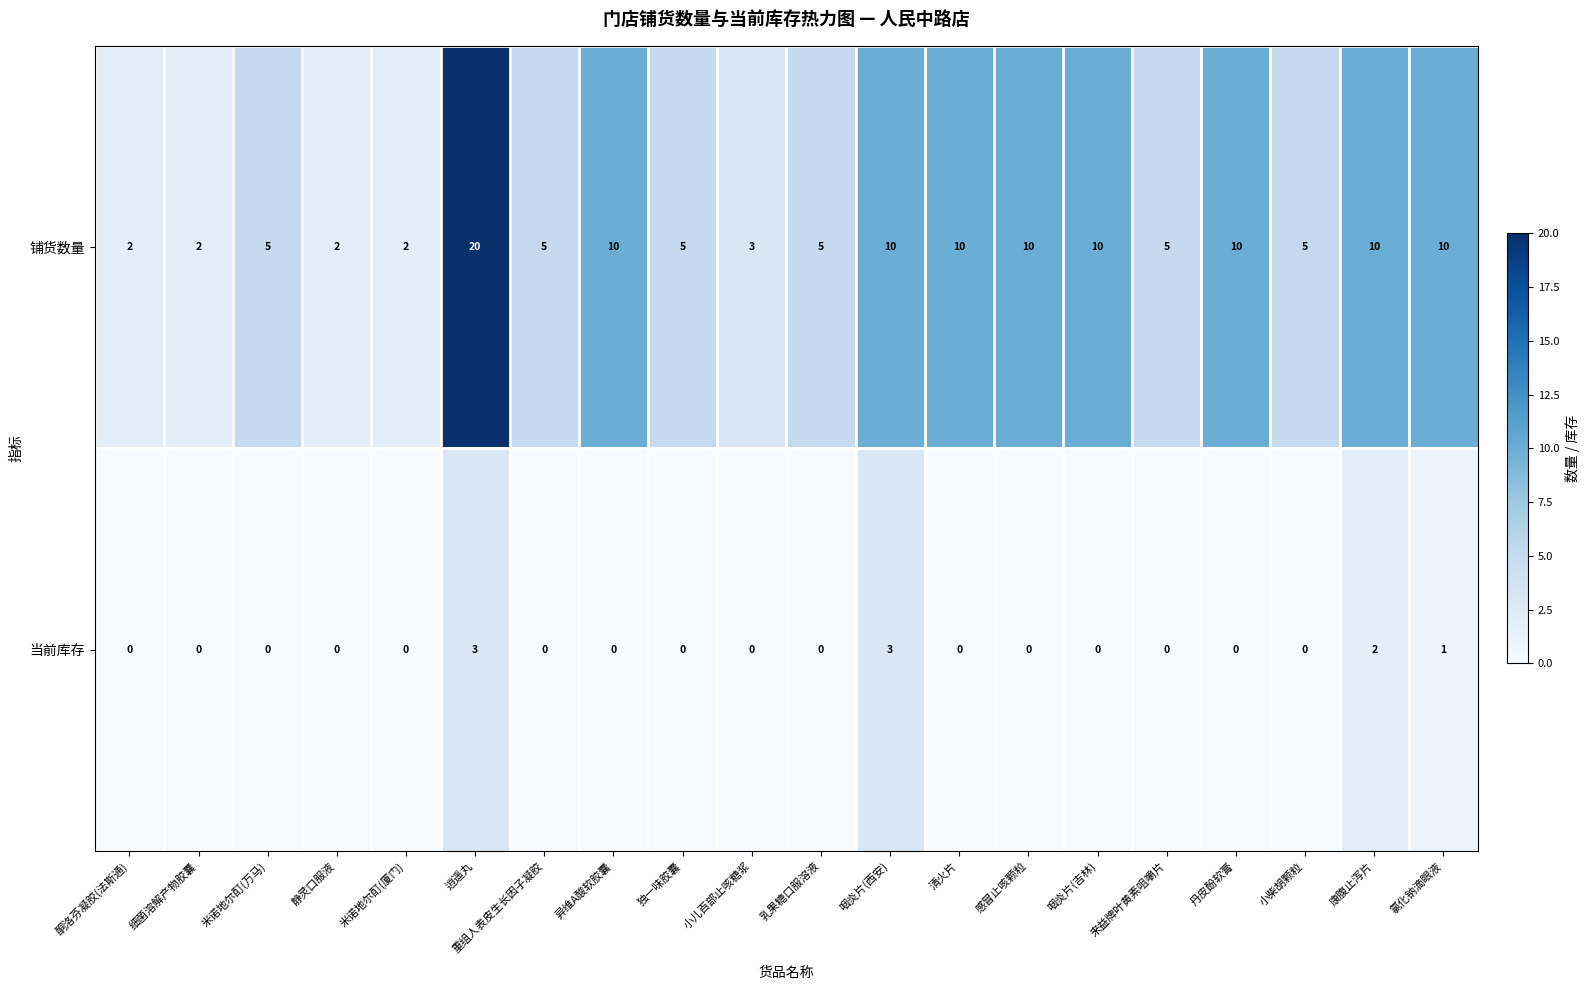

Count the 当前库存 values in the range 0 to 1.

17